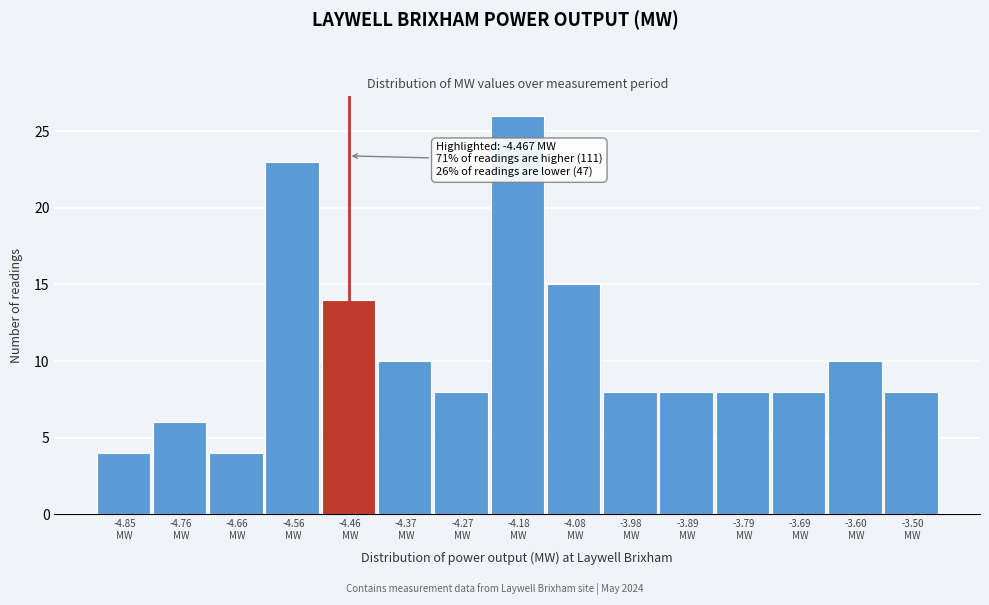

Which range on the x-axis has the tallest bar?

-4.22 to -4.13